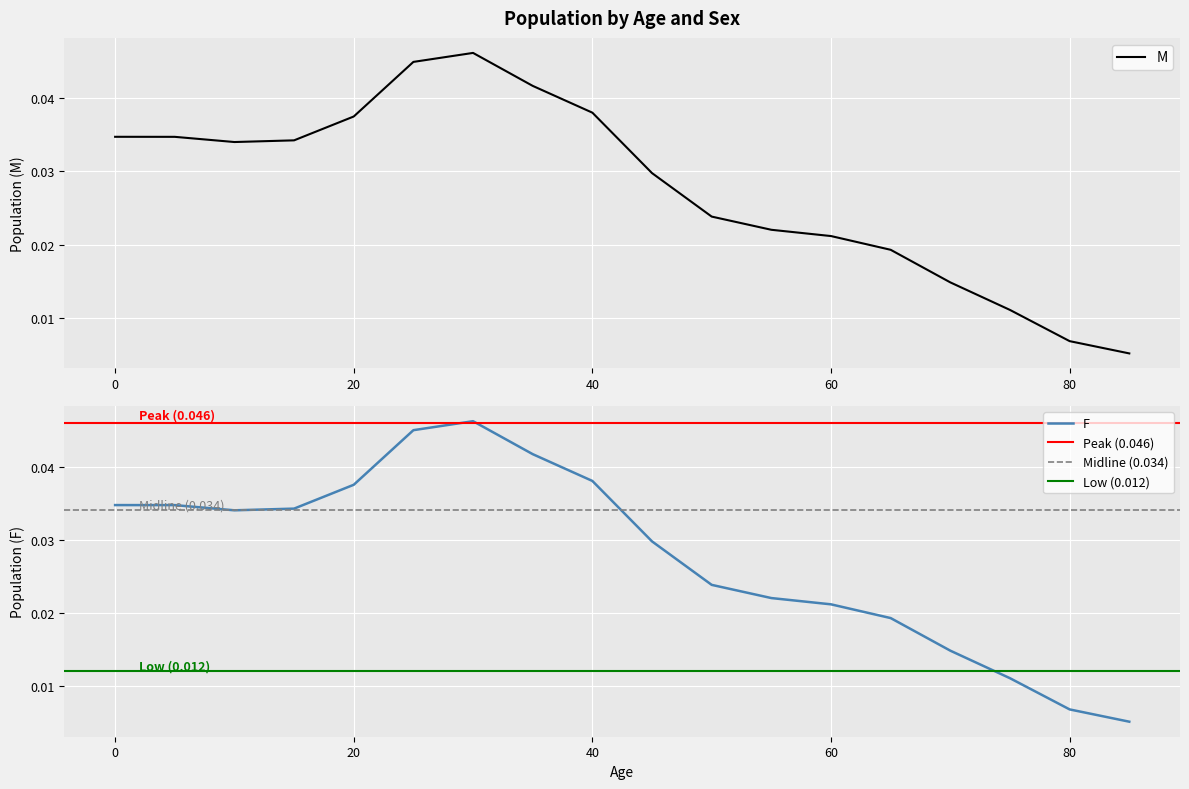

True or false: F and M cross at least once.

False